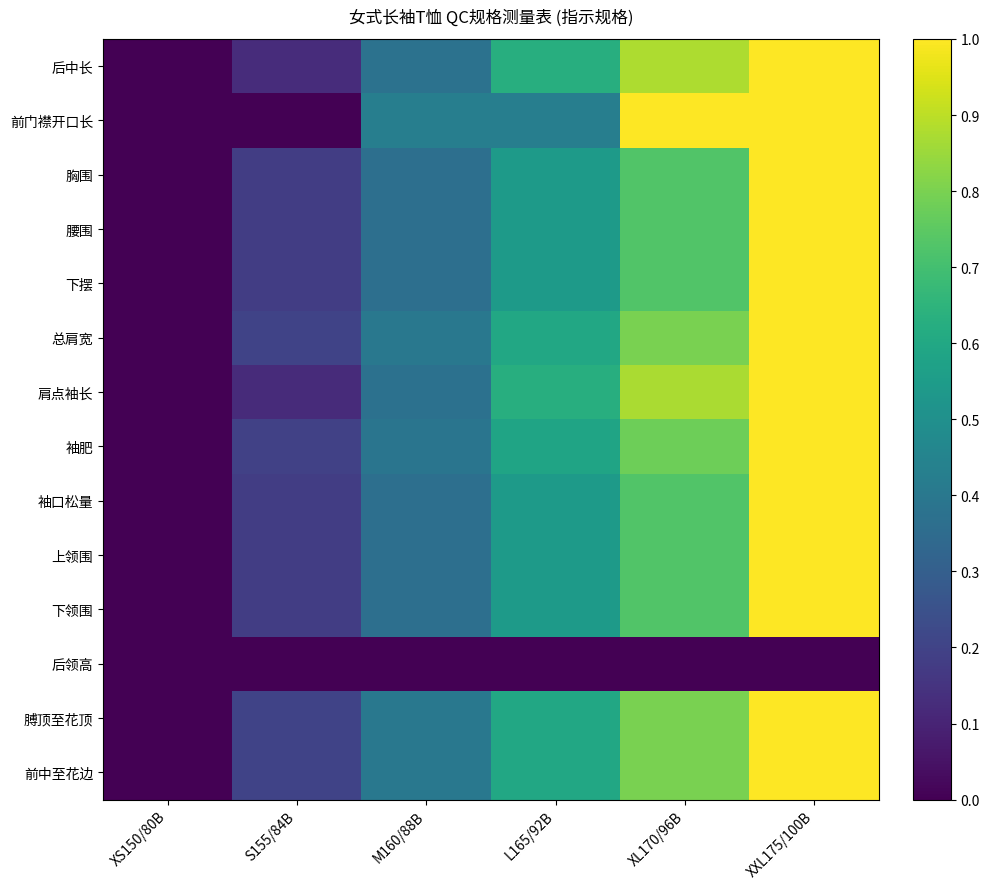

What is the spread (max minus min) of values at M160/88B?

0.4